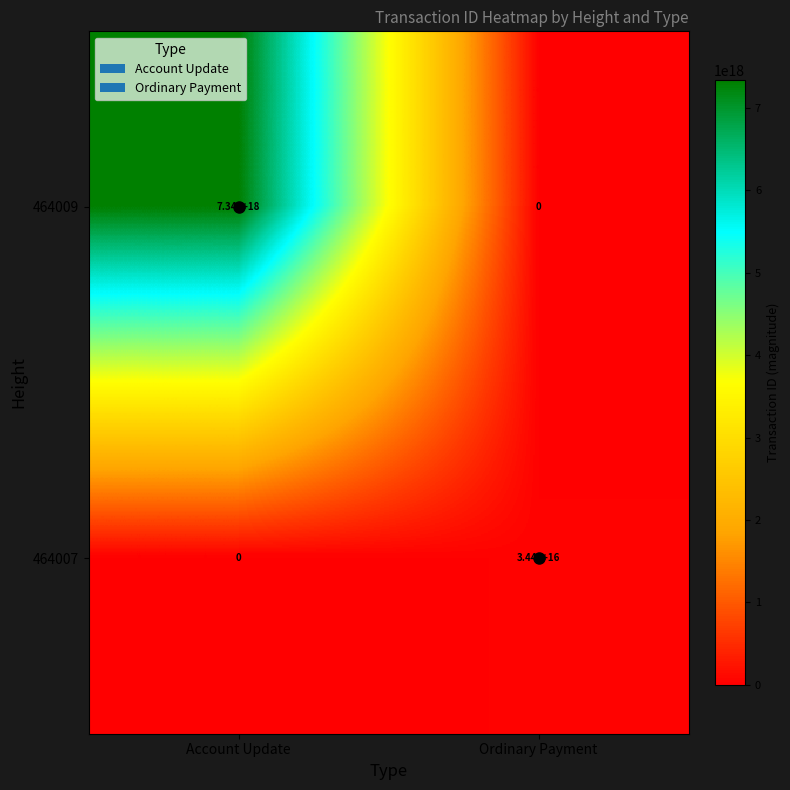

At which label is 464007 closest to 17200000000000000?

Account Update